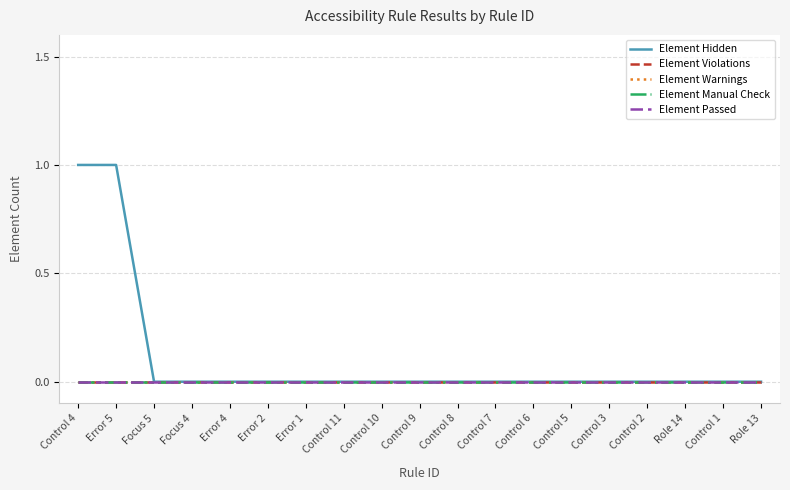

Does the chart have visible grid lines?

Yes